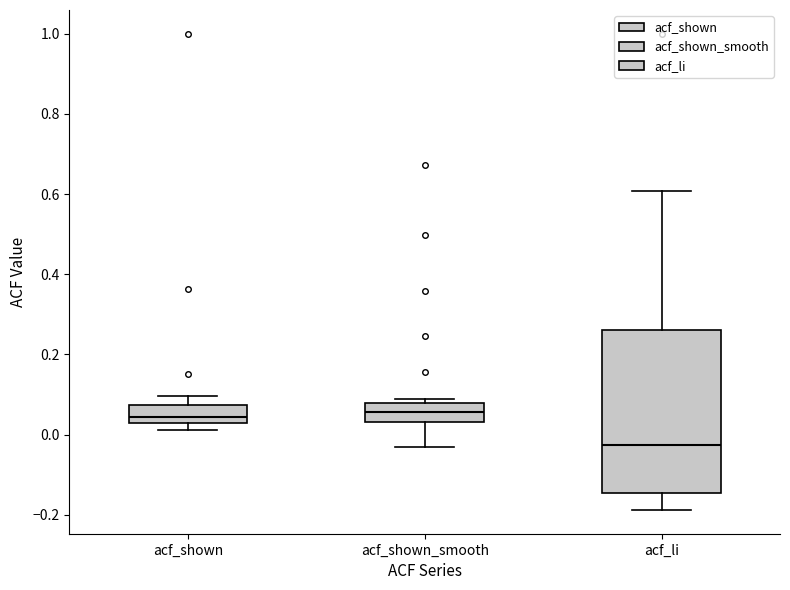

Where does the median line of the box for acf_shown_smooth sit on the y-axis? The values are not printed on the chart, so give them approximately, as read against the axis.

0.06